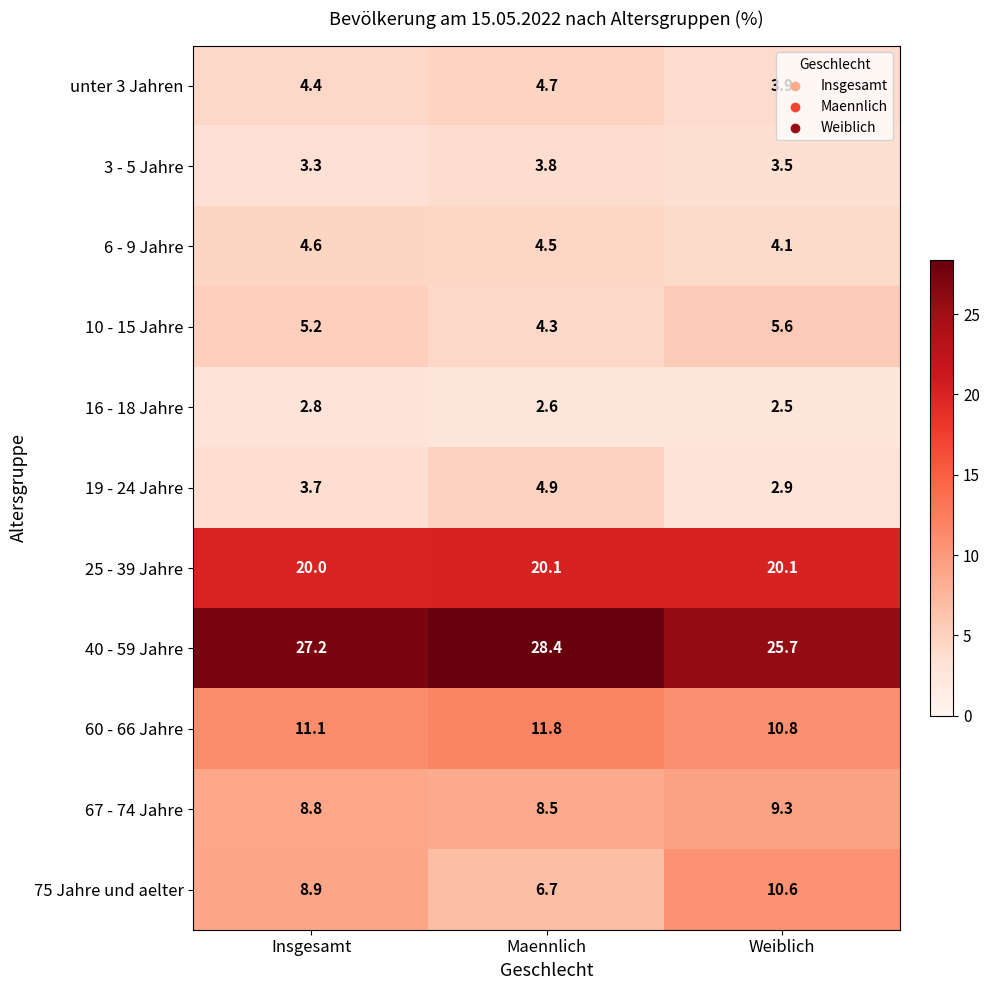

Which series changed the most between Insgesamt and Maennlich?

75 Jahre und aelter